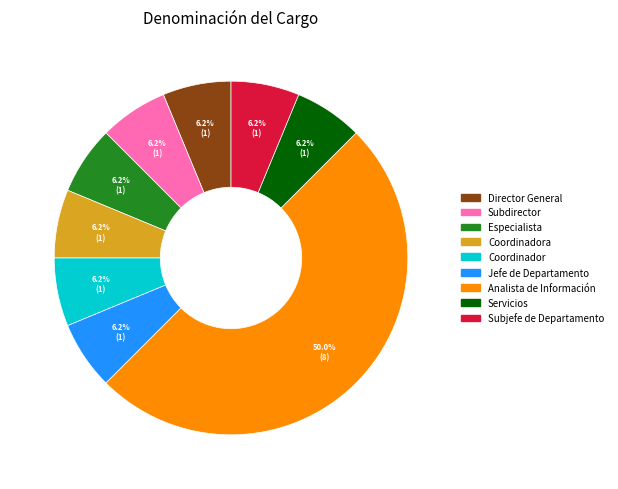

What is the smallest slice in the pie chart?

Director General